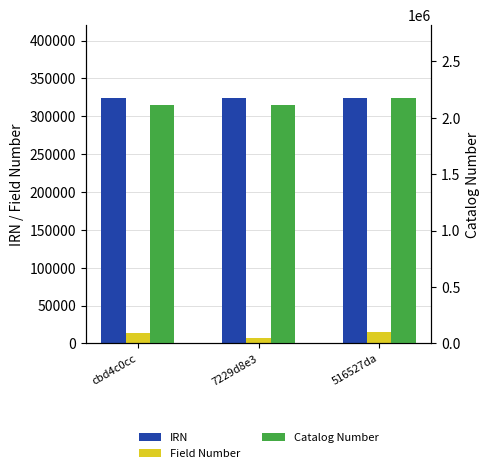

Which series has the largest total across all categories?

Catalog Number